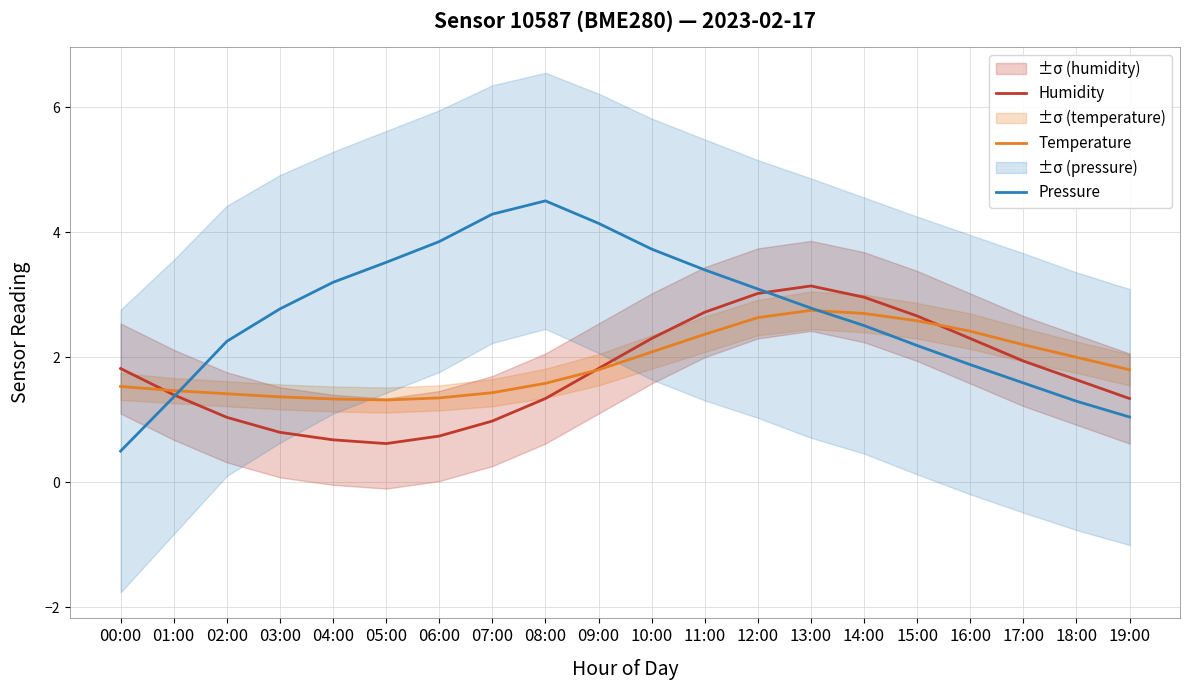

Where do Pressure and Humidity first cross each other?

01:00 and 02:00